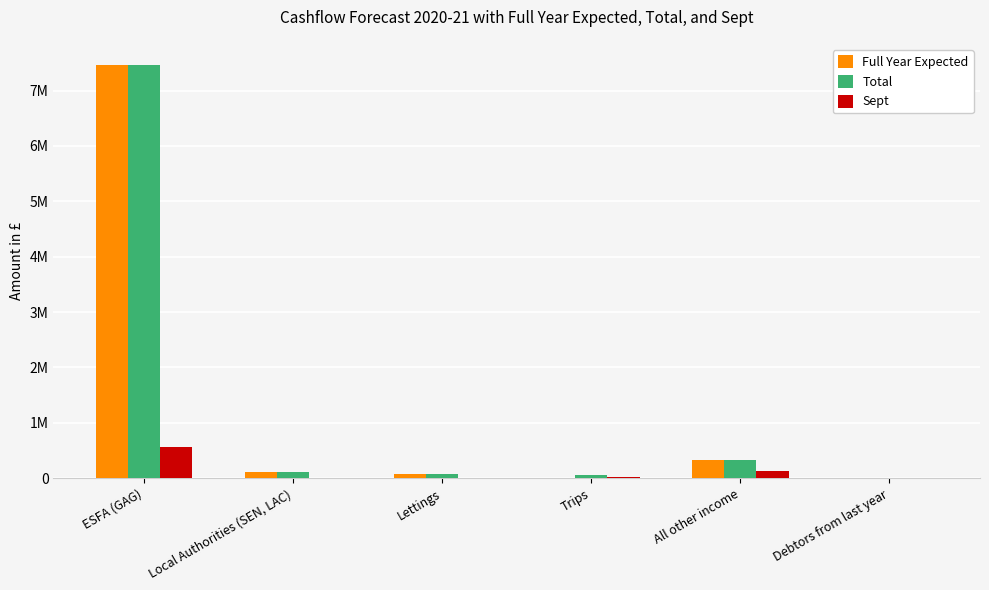

What is the label of the 4th bar from the right?

Lettings